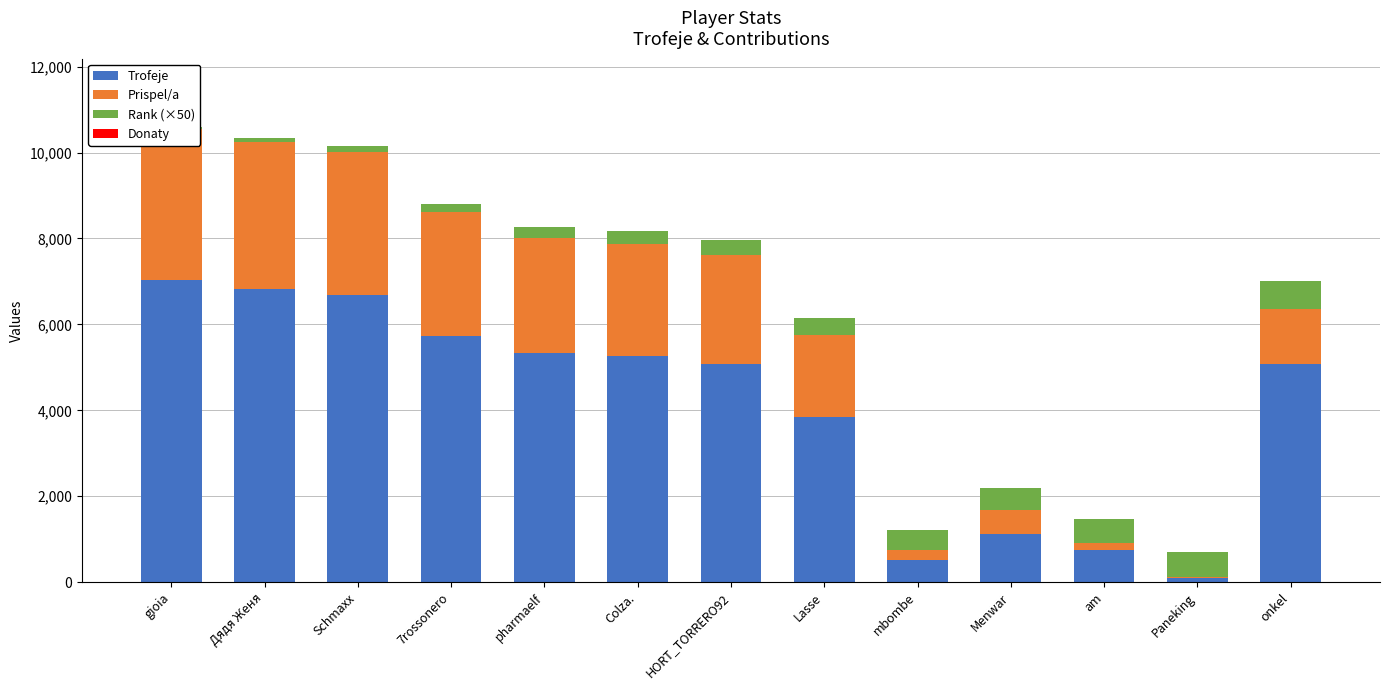

What is the label of the 6th bar from the left?

Colza.